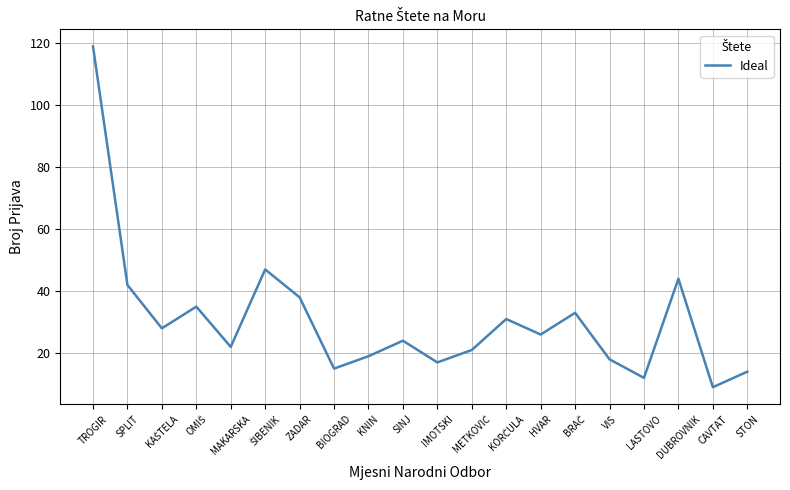

Reading left to right, extract all data points from this chart.

119	42	28	35	22	47	38	15	19	24	17	21	31	26	33	18	12	44	9	14